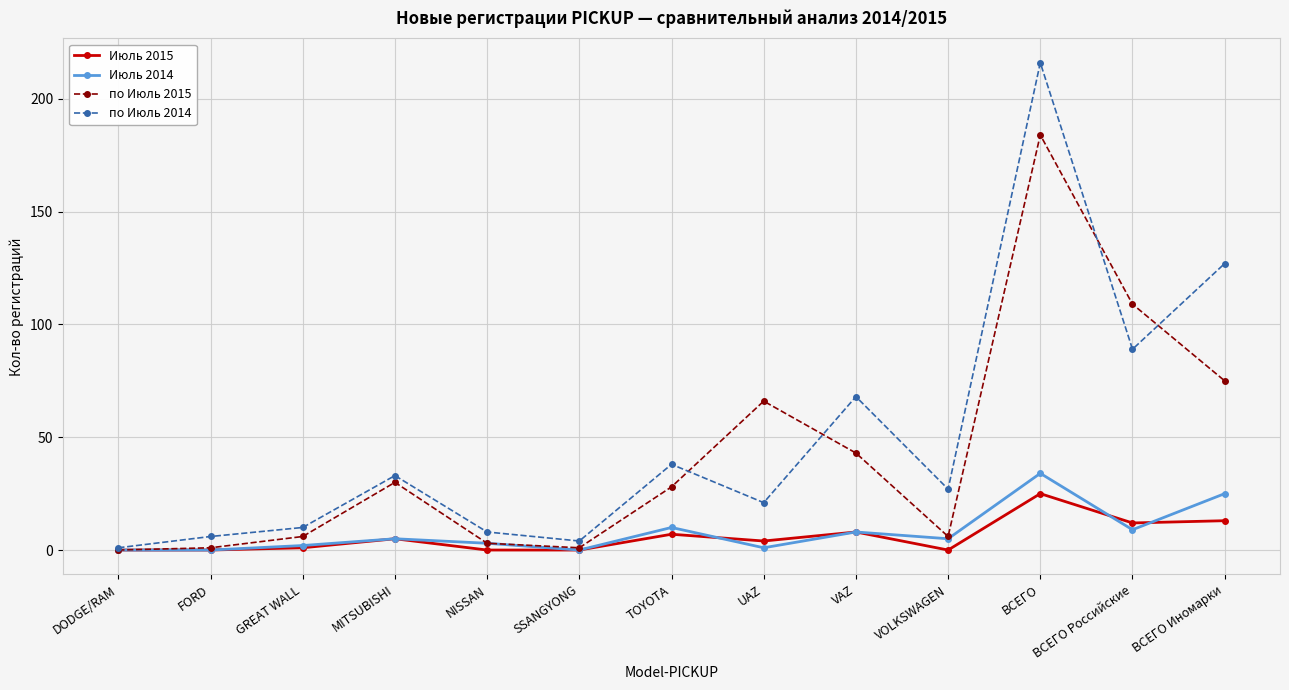

Is the value of по Июль 2015 at VAZ greater than the value of по Июль 2014 at ВСЕГО?

No